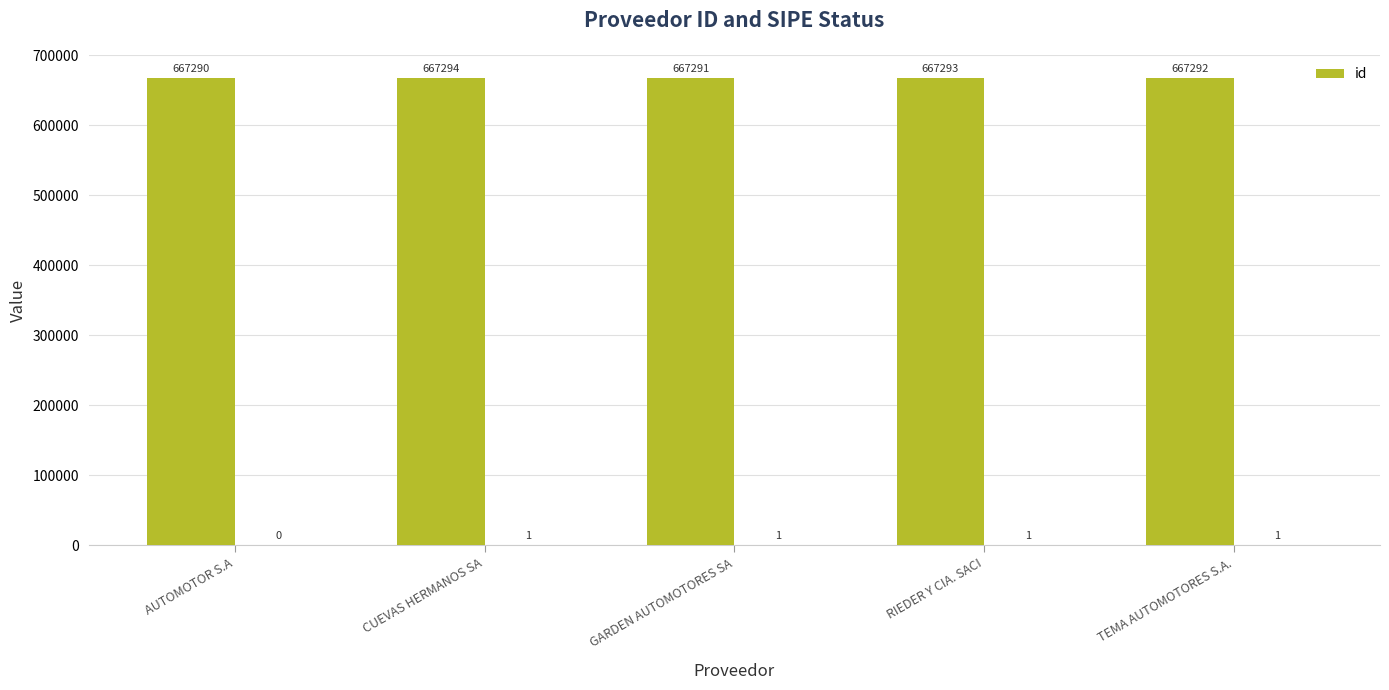

What is the sum of the values at CUEVAS HERMANOS SA and GARDEN AUTOMOTORES SA?

1334585